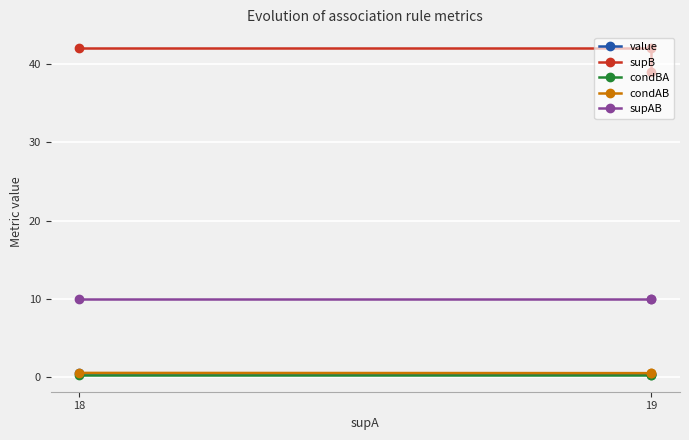

Which category has the highest value in the supAB series?

18